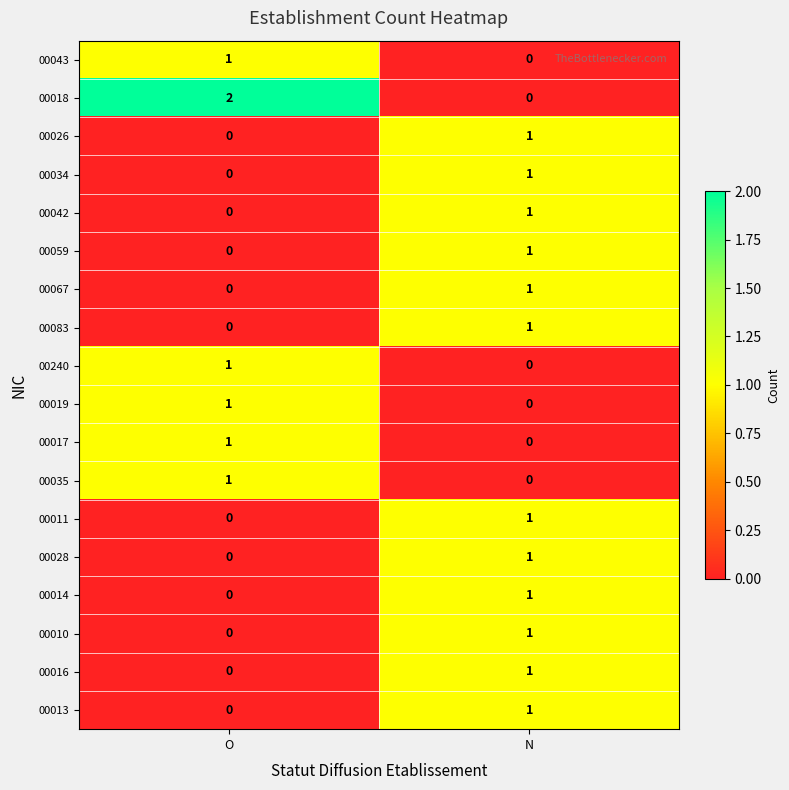

Rank the categories by 00028 value from highest to lowest.

N, O